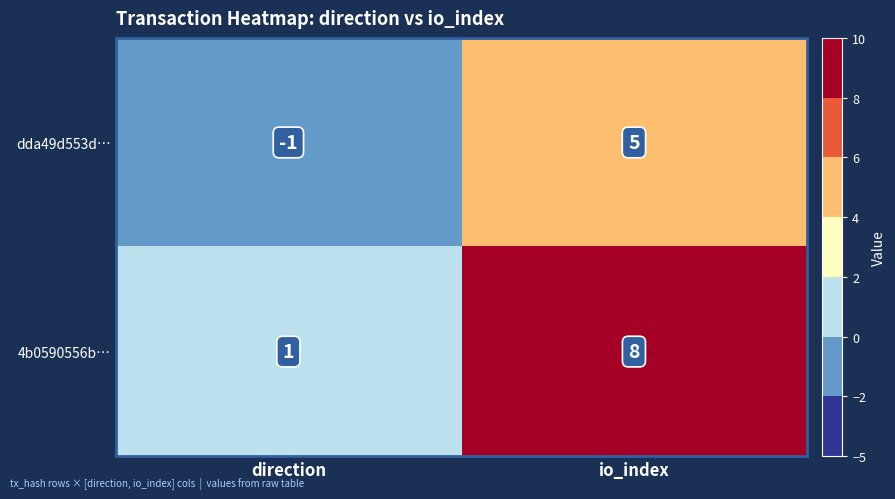

What is the sum of all 4b0590556b… values?

9